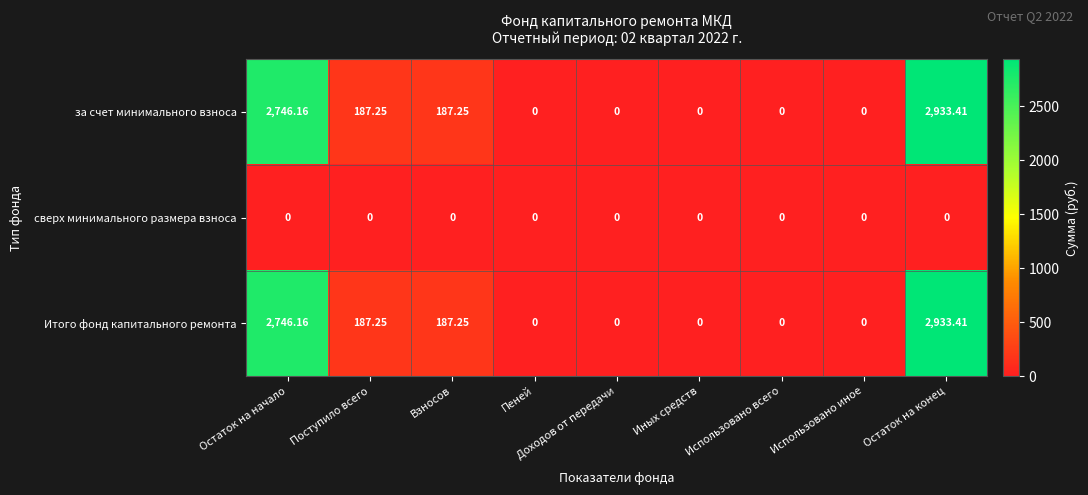

At how many categories does at least one series exceed 1942?

2